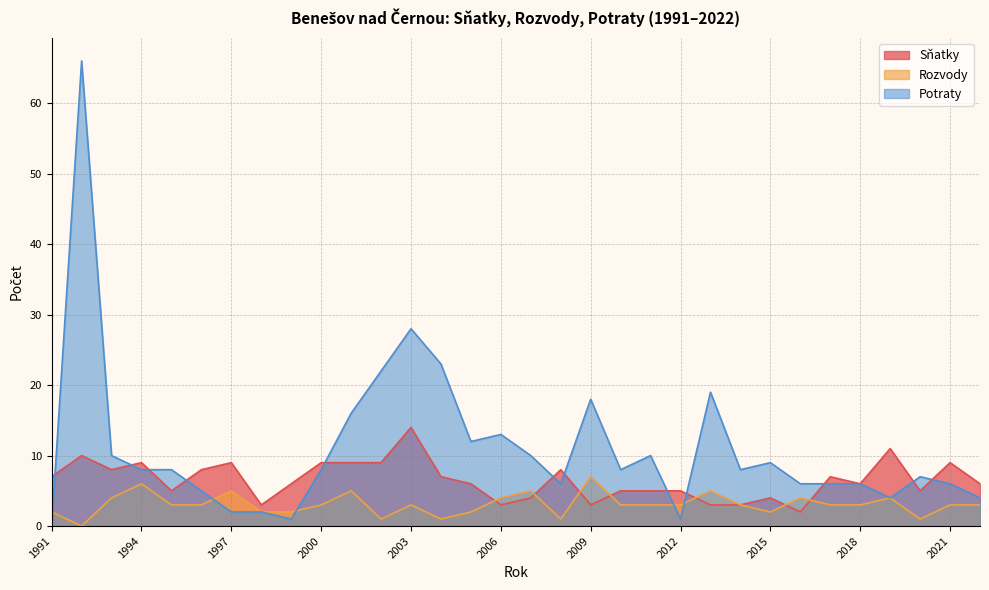

True or false: Potraty and Rozvody cross at least once.

True